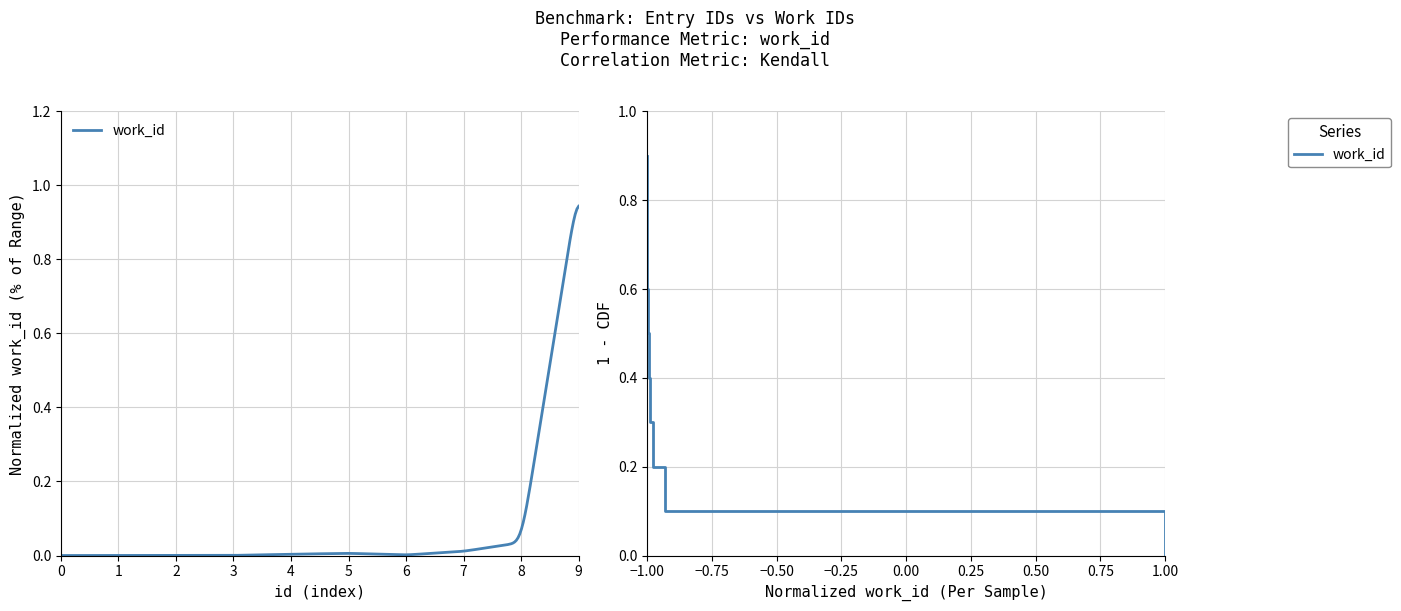

What is the difference between the second highest and minimum values?

0.8